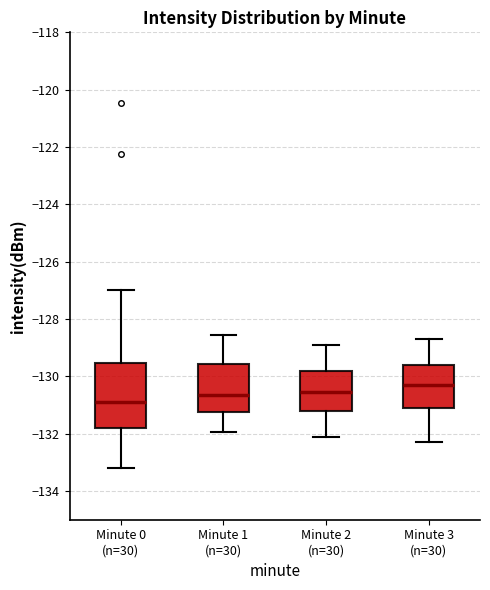

Reading left to right, read every box against the y-axis: the position of its median line, the range the box covers, and the ends of its whiskers. The values are not printed on the chart, so give them approximately, as read against the axis.

Minute 0 (n=30): median -131.0, box -131.8 to -129.6, whiskers -133.2 to -127.0
Minute 1 (n=30): median -130.6, box -131.2 to -129.6, whiskers -132.0 to -128.6
Minute 2 (n=30): median -130.6, box -131.2 to -129.8, whiskers -132.0 to -128.8
Minute 3 (n=30): median -130.2, box -131.0 to -129.6, whiskers -132.2 to -128.6